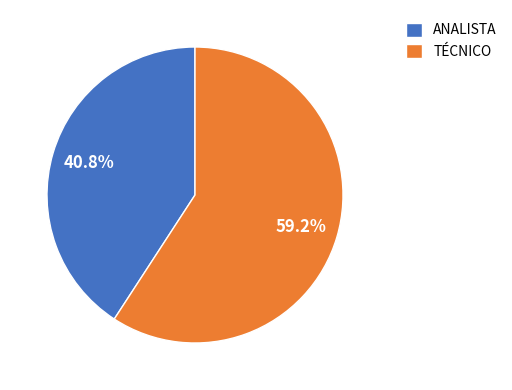

Is there a majority slice in this chart?

Yes